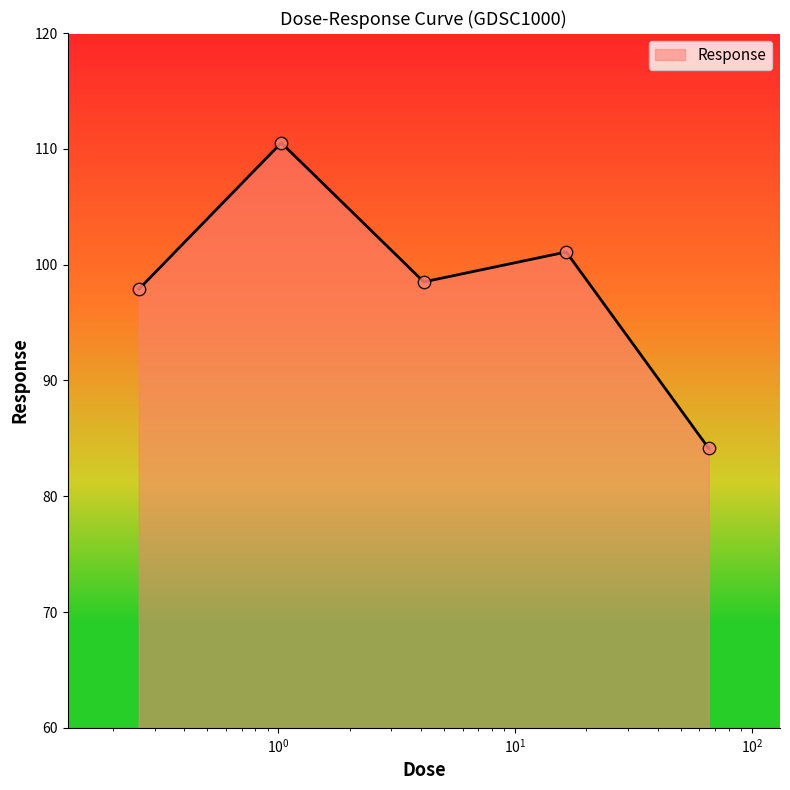

True or false: there are more than 2 points higher than both neighbors.

False